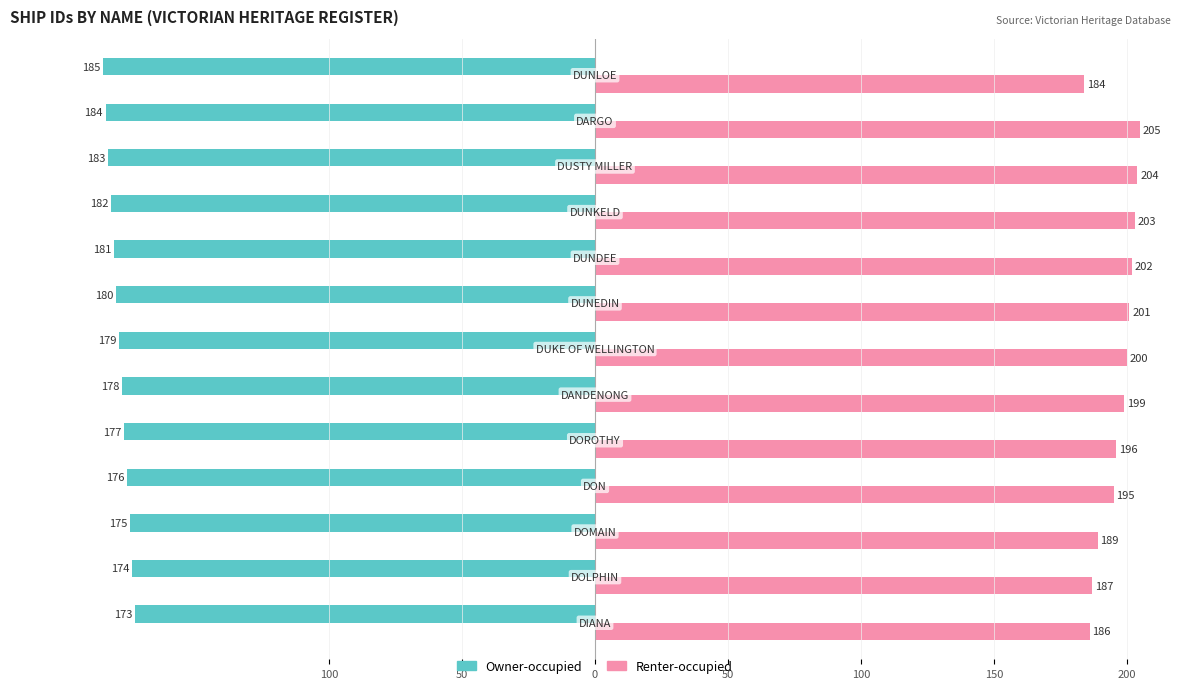

What are all the series names shown in the legend?

Owner-occupied, Renter-occupied